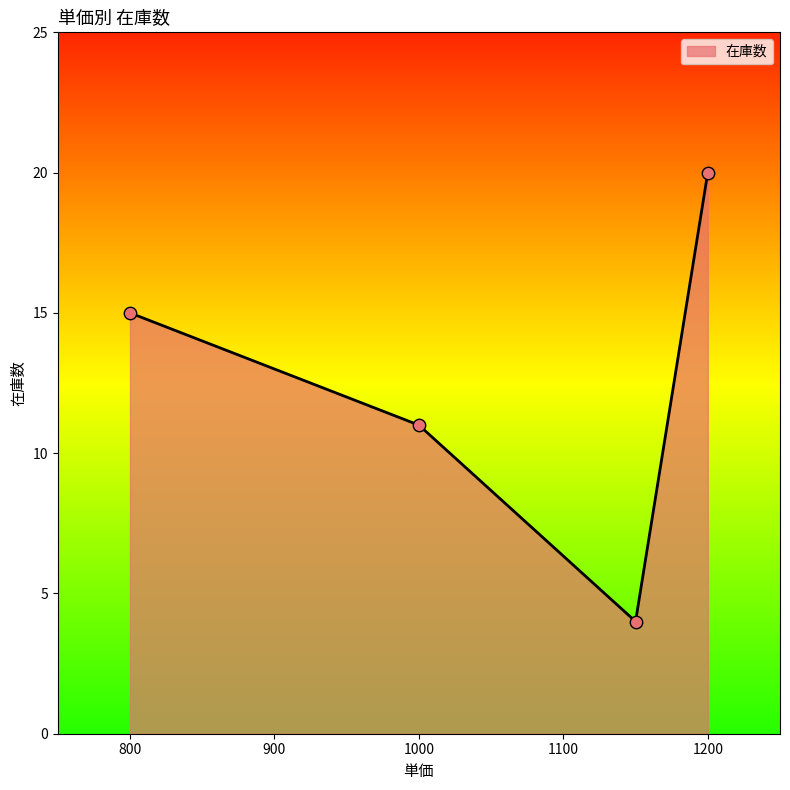

What is the maximum value shown in the chart?

20